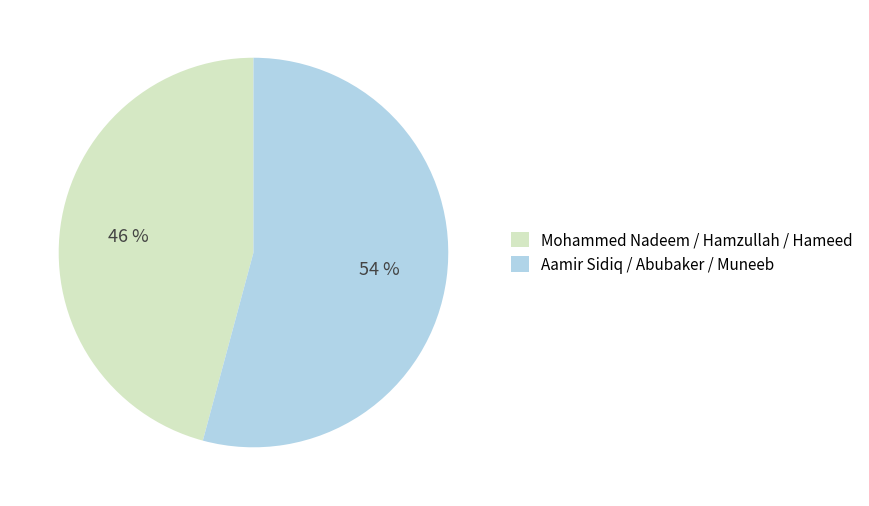

Is there any slice that represents more than half of the pie?

Yes